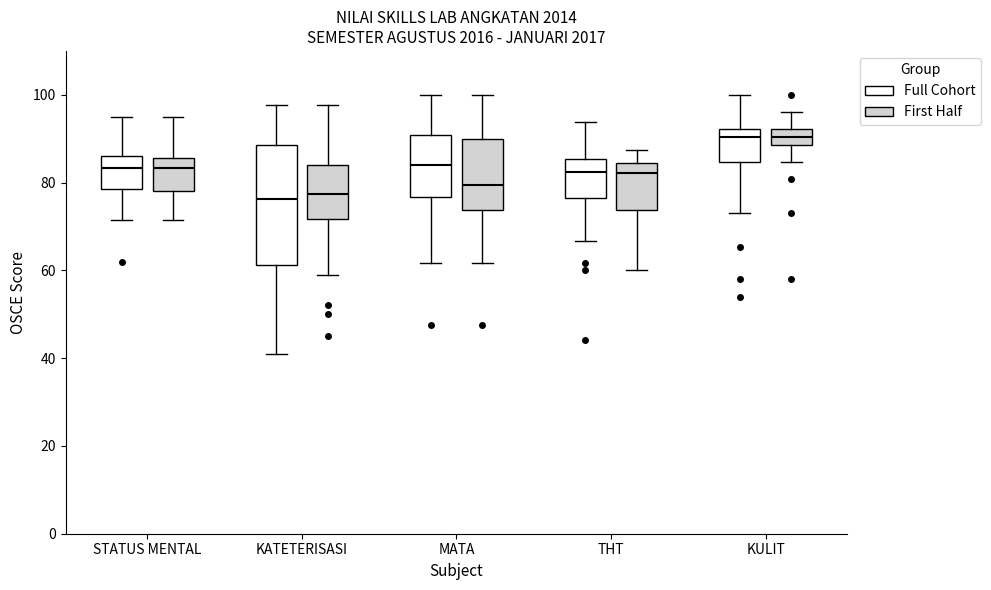

Which box is the tallest, from its lower edge to its upper edge?

KATETERISASI (Full Cohort)